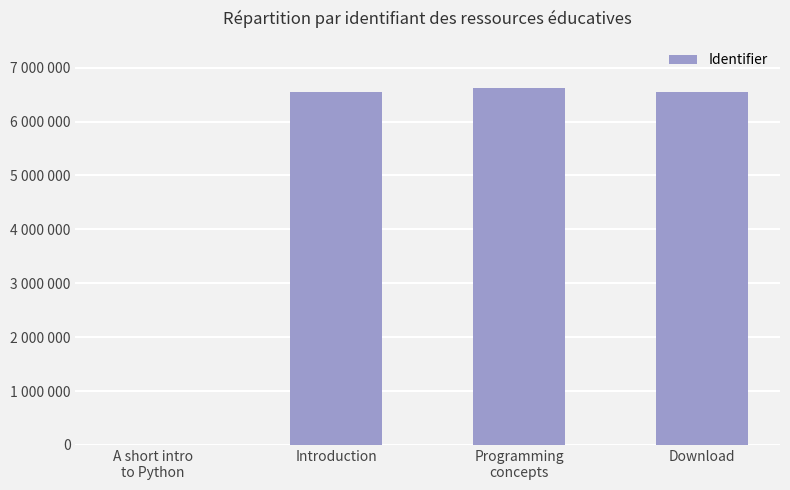

Are the bars horizontal?

No